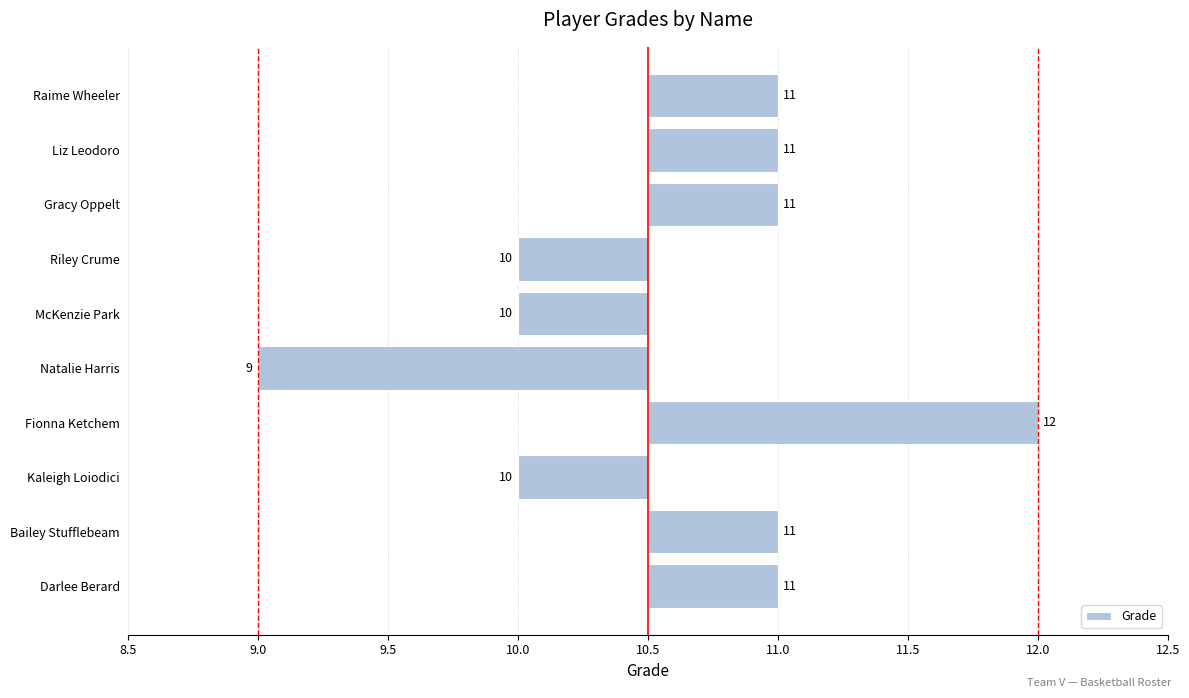

How many negative values are there?

4